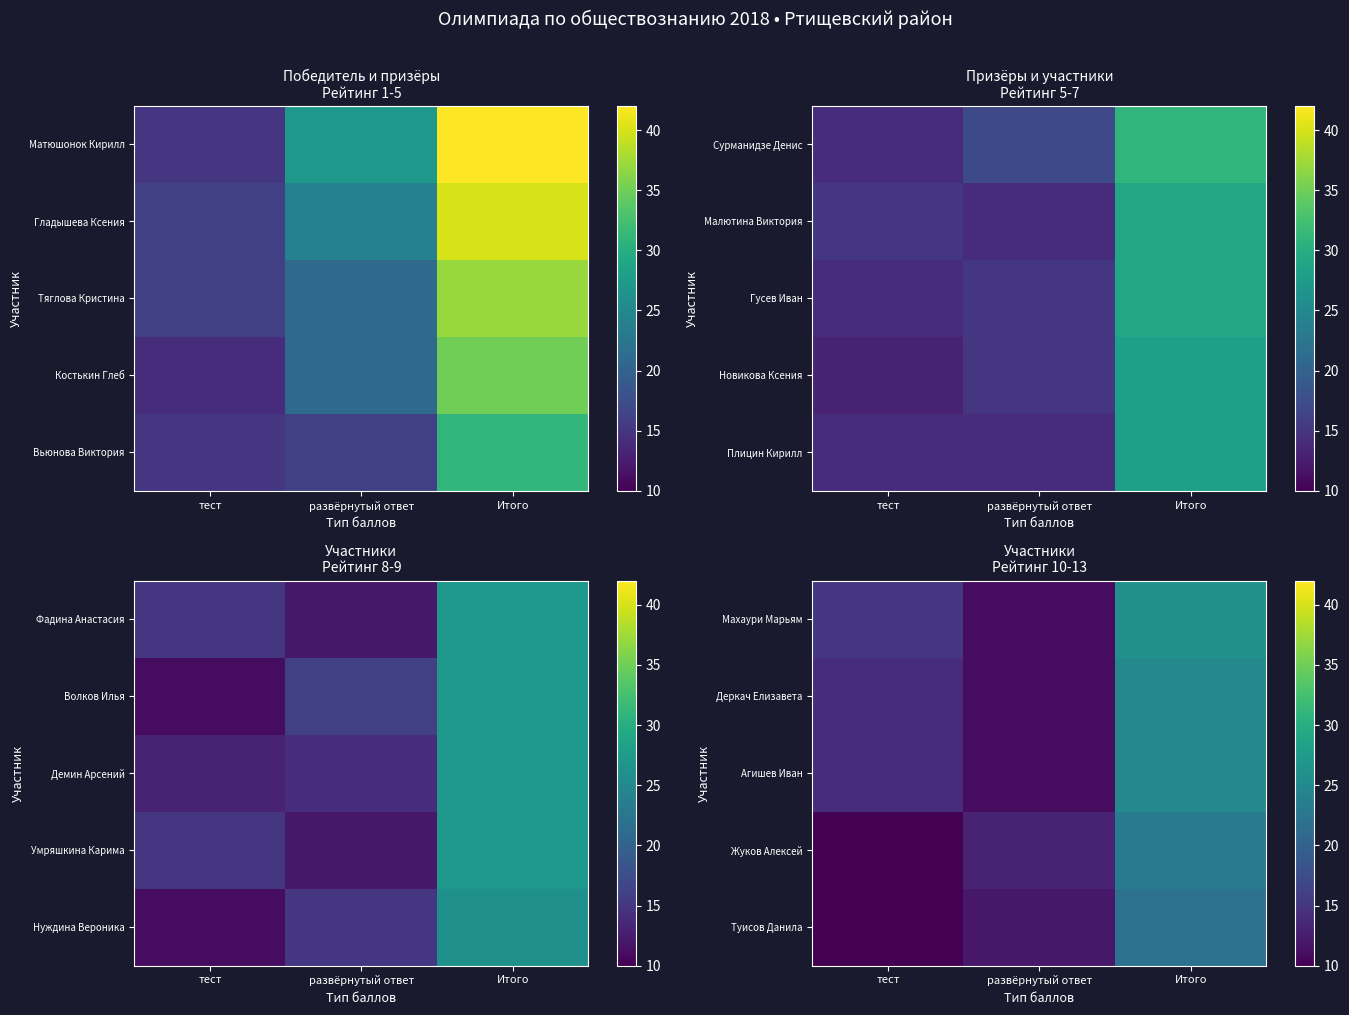

What is the sum of the Агишев Иван values at развёрнутый ответ and Итого?

36